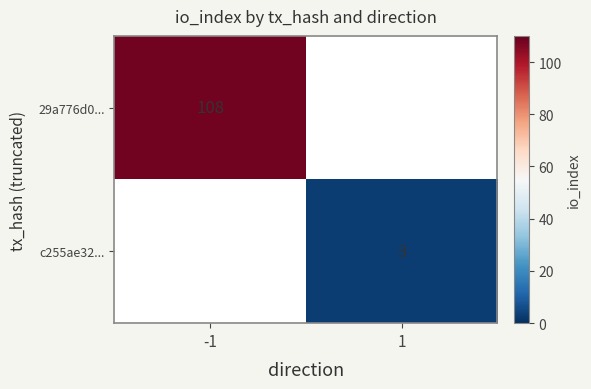

The 29a776d0... series shows 193 at -1. True or false?

False